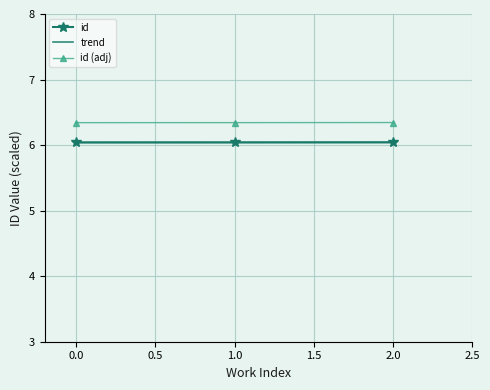

What is the lowest value of the id series?

6.0